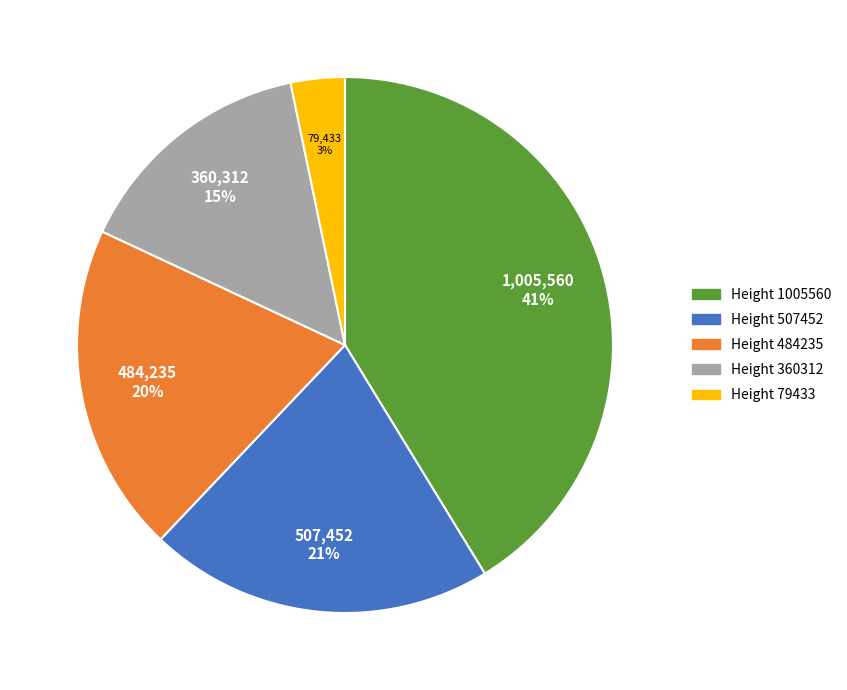

To the nearest percent, what is the difference between the largest and smallest slice percentages?

38%